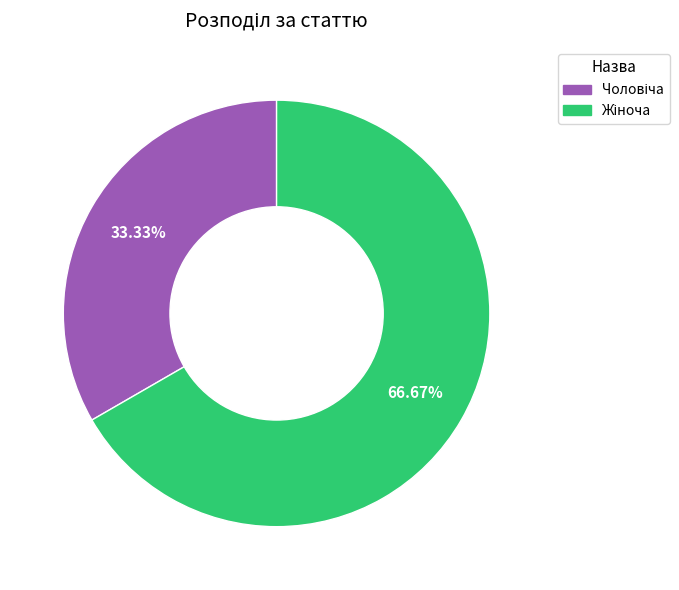

Is there any slice that represents more than half of the pie?

Yes